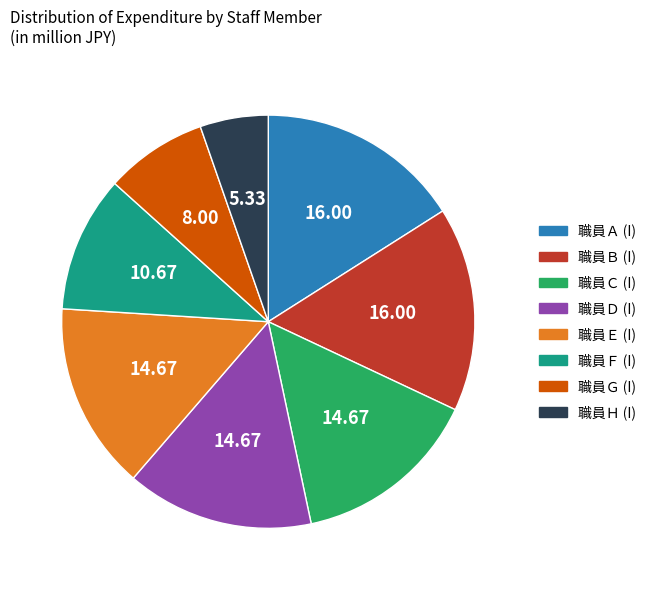

Approximately how many times larger is the value at 職員Ａ (I) compared to 職員Ｅ (I)?

1.1